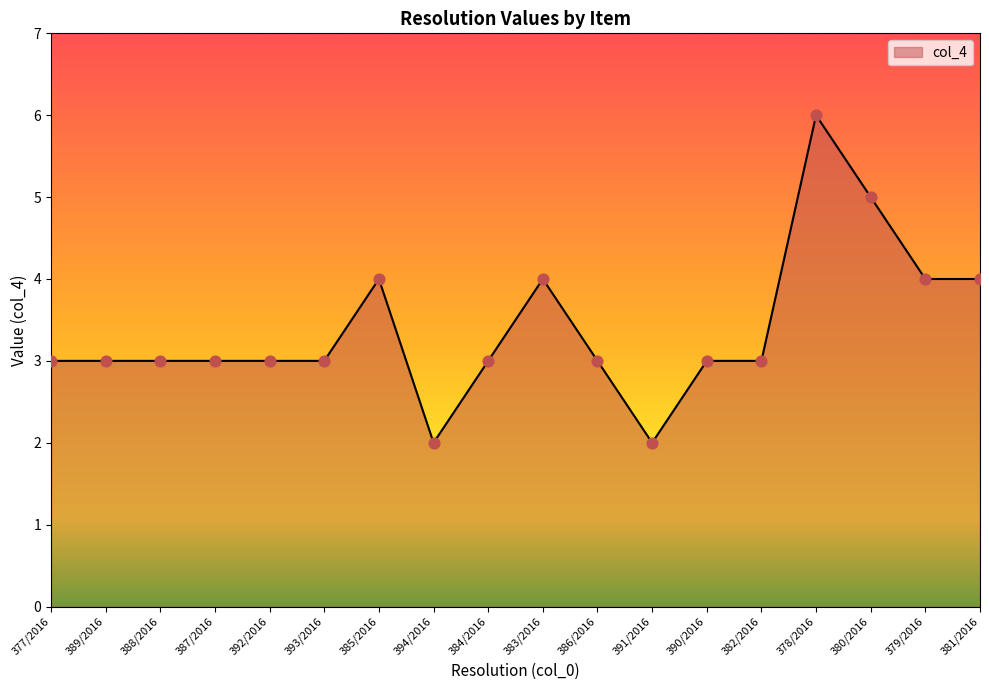

Between 394/2016 and 381/2016, which is larger?

381/2016